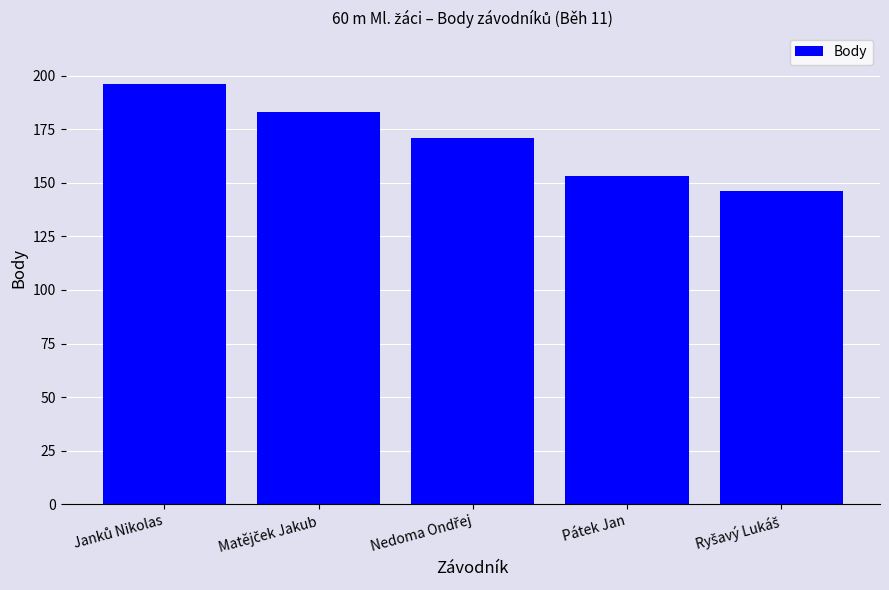

What is the approximate value at Pátek Jan, to the nearest 5?

155